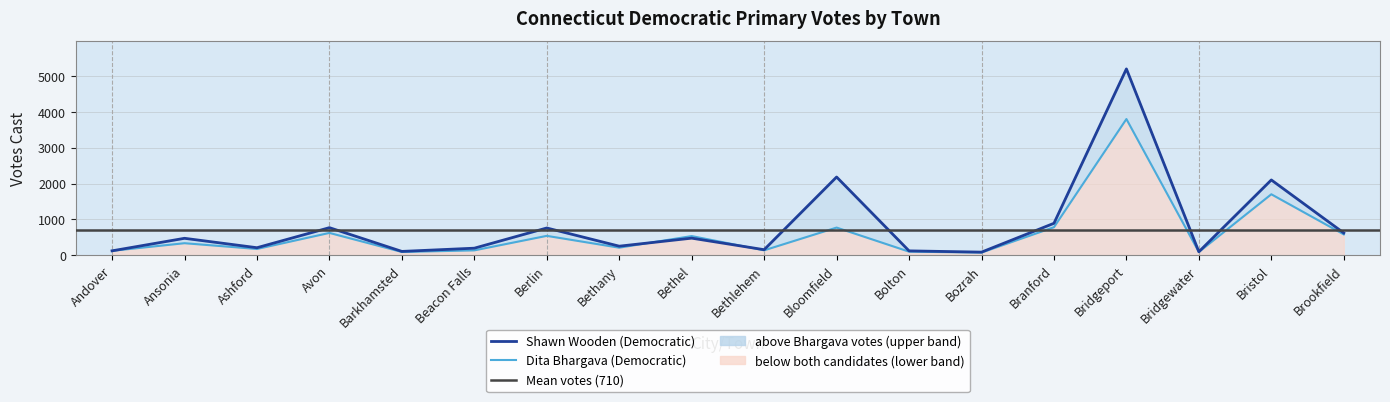

The Shawn Wooden (Democratic) series shows 1447 at Bridgeport. True or false?

False